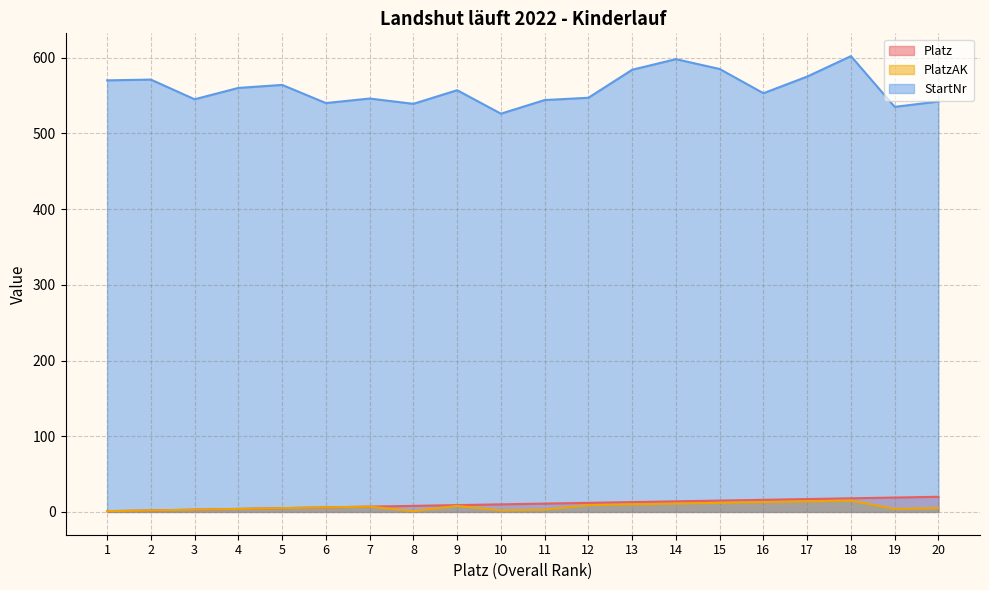

What is the value of the Platz point at the 19th from the left?

19